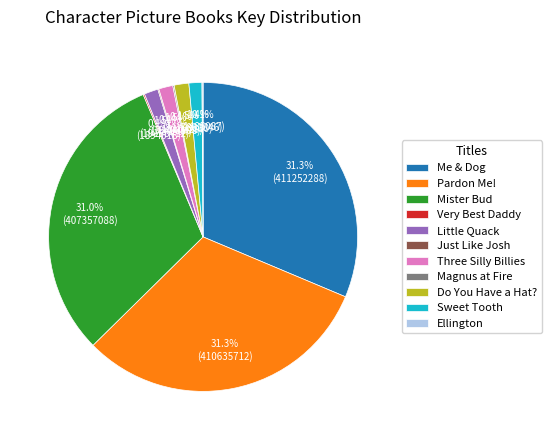

What percentage is NOT represented by Sweet Tooth?

98.6%